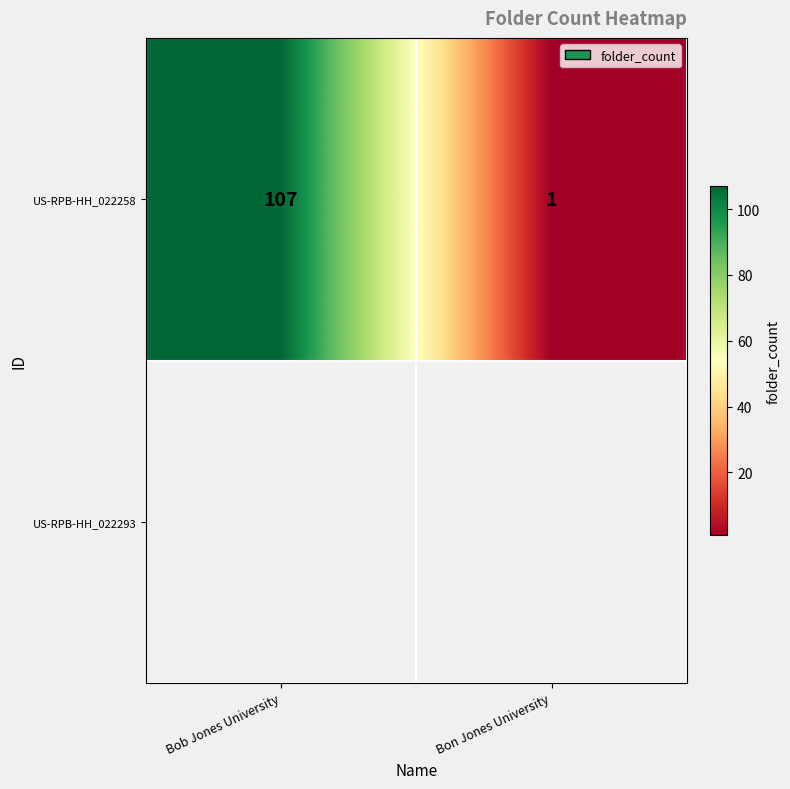

Which label corresponds to the smallest value in the chart?

Bon Jones University